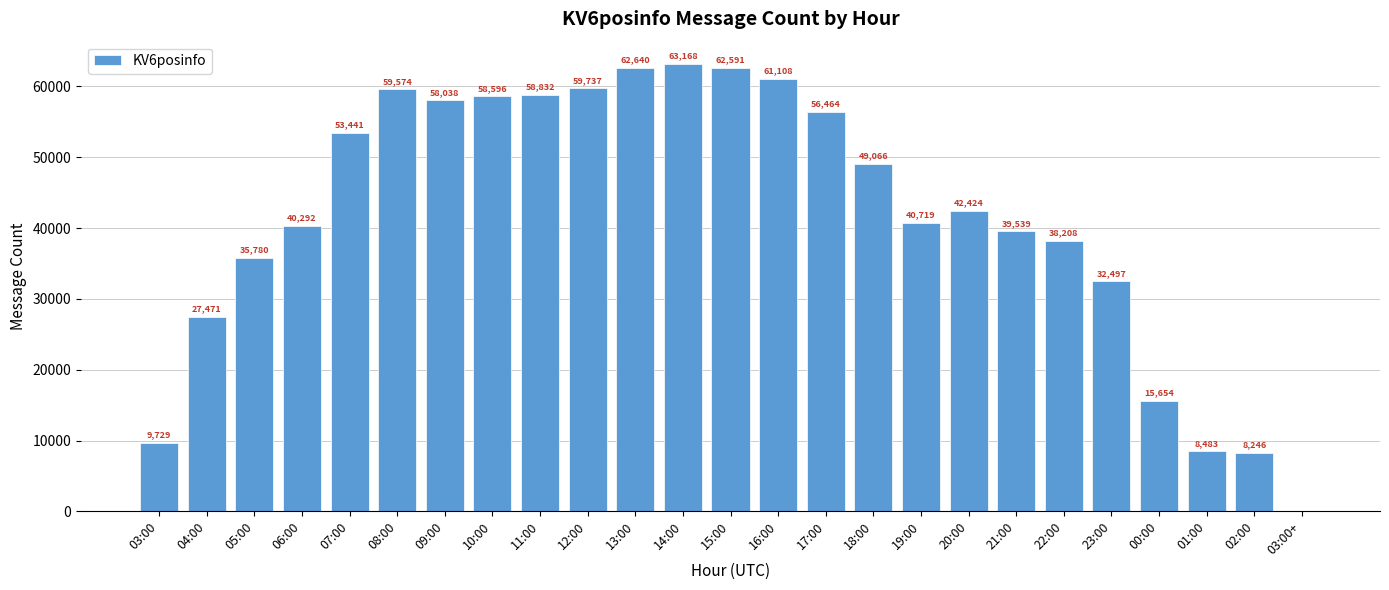

Reading left to right, what are all the values shown in this chart?

03:00=9729	04:00=27471	05:00=35780	06:00=40292	07:00=53441	08:00=59574	09:00=58038	10:00=58596	11:00=58832	12:00=59737	13:00=62640	14:00=63168	15:00=62591	16:00=61108	17:00=56464	18:00=49066	19:00=40719	20:00=42424	21:00=39539	22:00=38208	23:00=32497	00:00=15654	01:00=8483	02:00=8246	03:00+=1